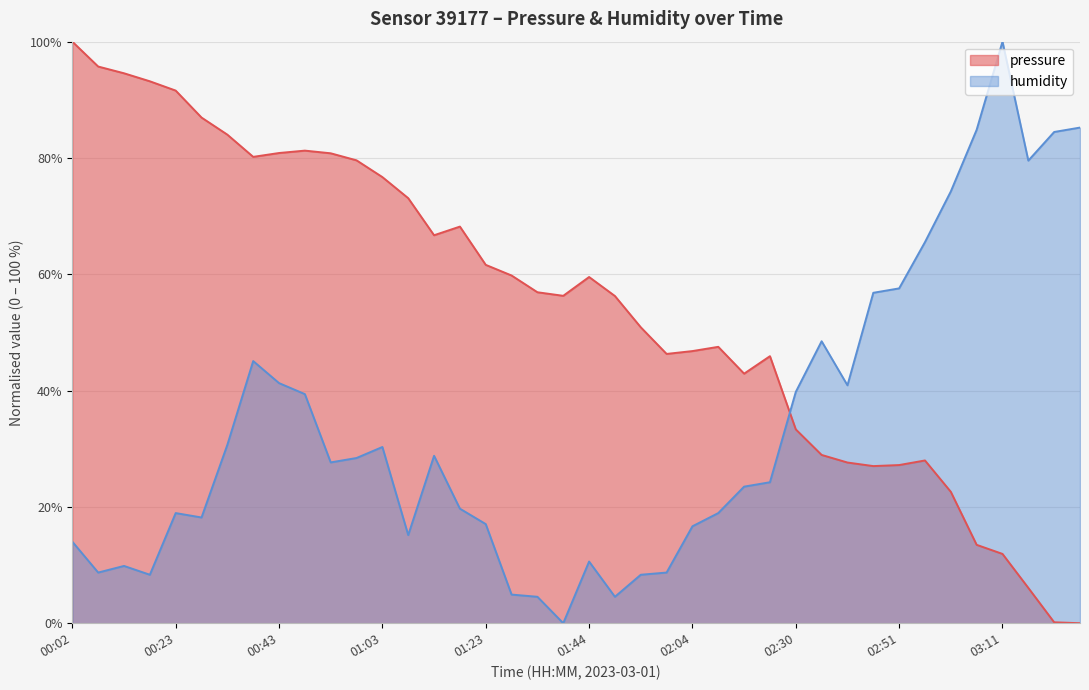

Reading right to left, extract all data points from this chart.

pressure: 03:27=0.0	03:22=0.2	03:17=6.1	03:11=11.9	03:06=13.5	03:01=22.6	02:56=28.0	02:51=27.2	02:46=27.0	02:41=27.6	02:36=28.9	02:30=33.3	02:20=45.9	02:15=42.9	02:09=47.5	02:04=46.8	01:59=46.3	01:54=50.9	01:49=56.3	01:44=59.5	01:38=56.3	01:33=56.9	01:28=59.8	01:23=61.6	01:18=68.2	01:13=66.7	01:08=73.1	01:03=76.7	00:58=79.6	00:53=80.8	00:48=81.3	00:43=80.9	00:38=80.2	00:33=84.0	00:28=87.0	00:23=91.6	00:18=93.2	00:12=94.6	00:07=95.7	00:02=100.0
humidity: 03:27=85.2	03:22=84.5	03:17=79.5	03:11=100.0	03:06=84.8	03:01=74.2	02:56=65.5	02:51=57.6	02:46=56.8	02:41=40.9	02:36=48.5	02:30=39.8	02:20=24.2	02:15=23.5	02:09=18.9	02:04=16.7	01:59=8.7	01:54=8.3	01:49=4.5	01:44=10.6	01:38=0.0	01:33=4.5	01:28=4.9	01:23=17.0	01:18=19.7	01:13=28.8	01:08=15.2	01:03=30.3	00:58=28.4	00:53=27.7	00:48=39.4	00:43=41.3	00:38=45.1	00:33=30.7	00:28=18.2	00:23=18.9	00:18=8.3	00:12=9.8	00:07=8.7	00:02=14.0